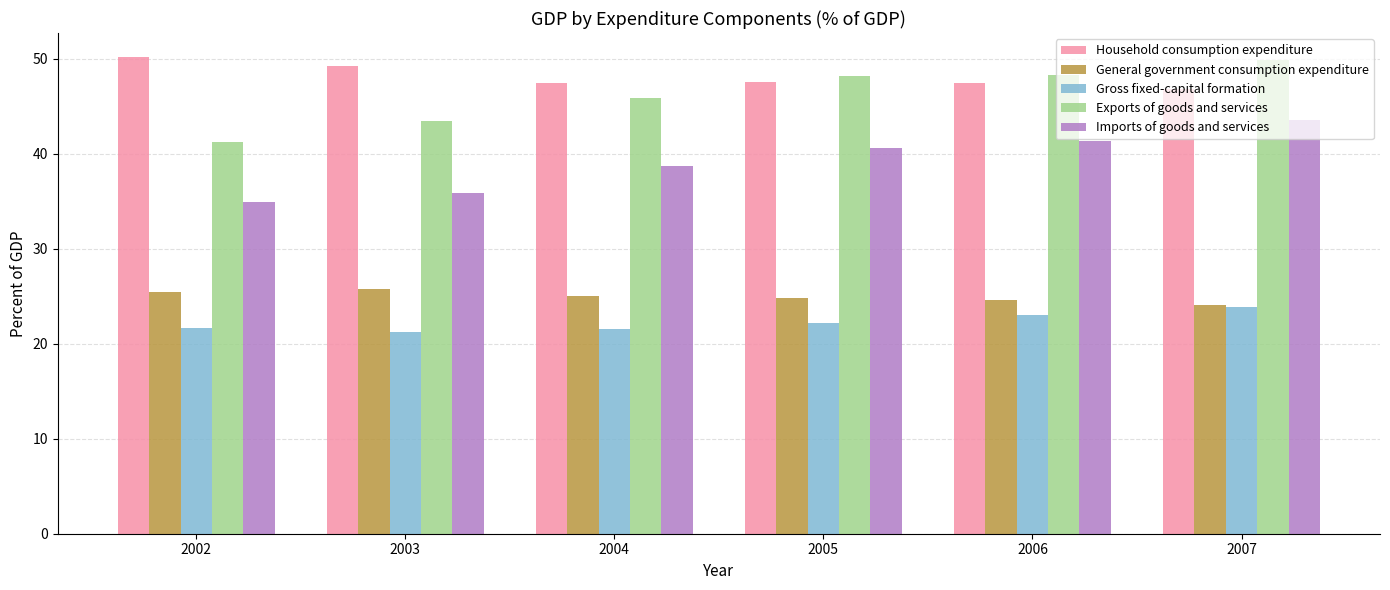

At which label does Gross fixed-capital formation first exceed 22?

2005